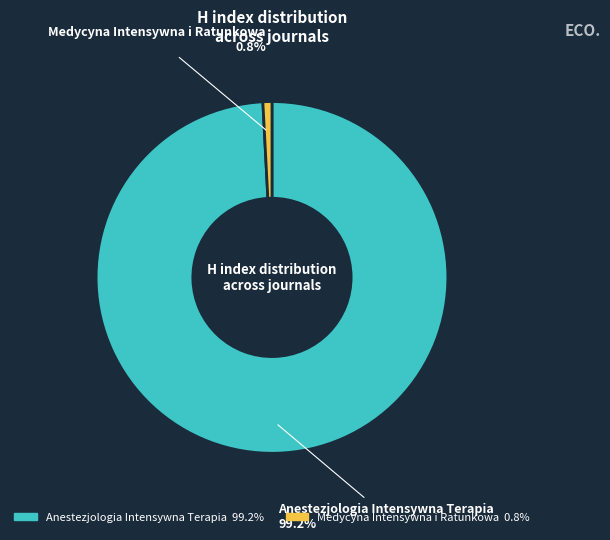

To the nearest percent, what is the combined percentage of Medycyna Intensywna i Ratunkowa and Anestezjologia Intensywna Terapia?

100%